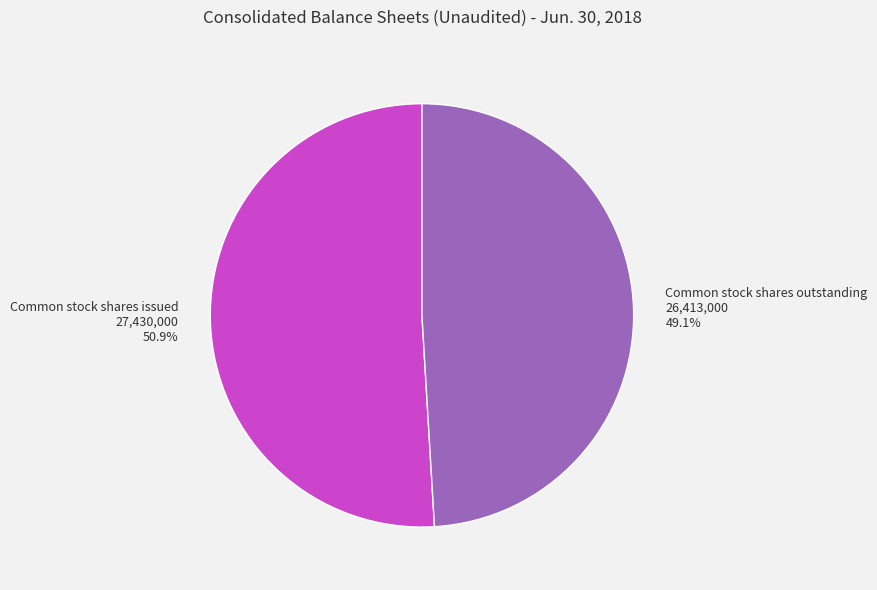

To the nearest percent, what is the difference between the largest and smallest slice percentages?

2%